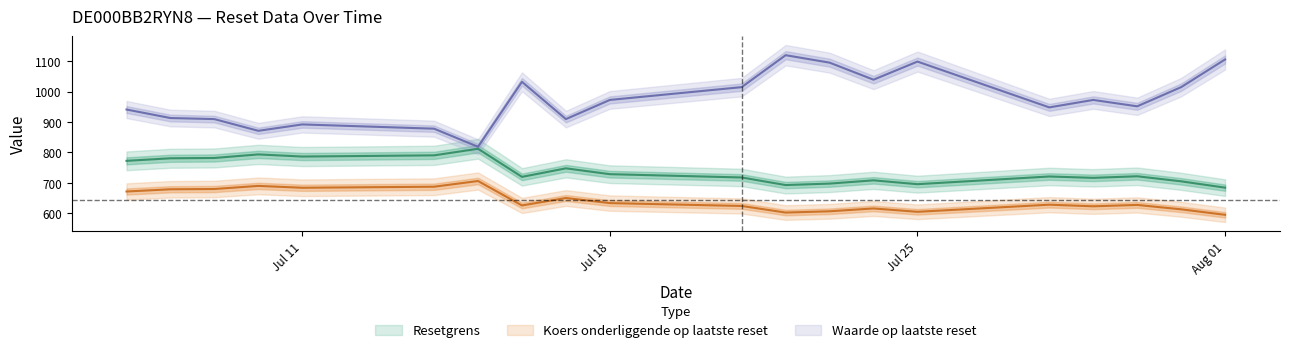

True or false: Waarde op laatste reset and Koers onderliggende op laatste reset intersect in this chart.

False